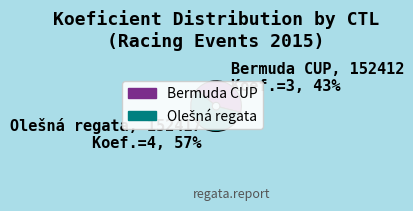

The Bermuda CUP slice represents 43% of the pie. True or false?

True